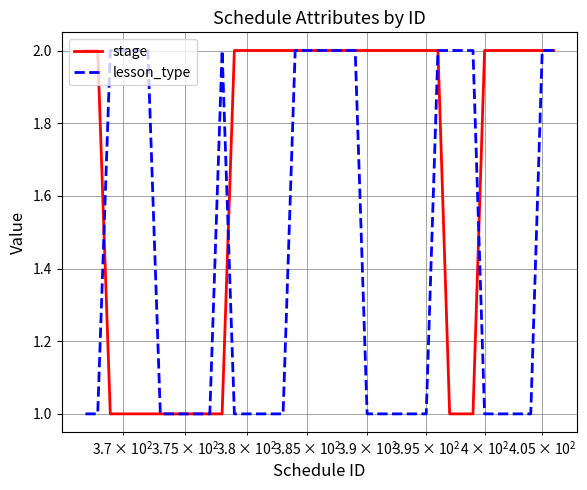

List the series in order of their peak value, lowest first.

stage, lesson_type